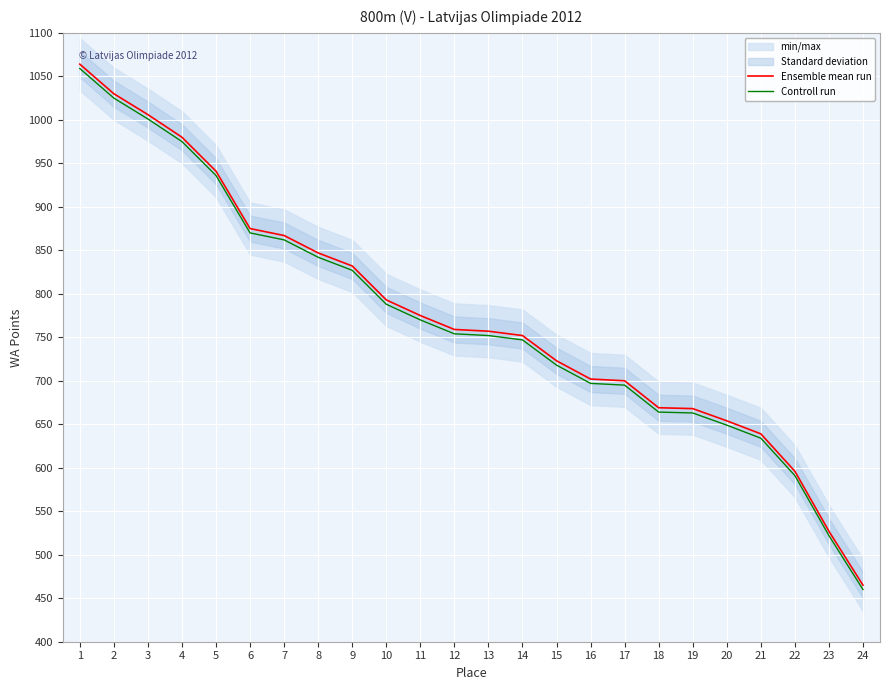

What is the difference between the second highest and minimum values in the Controll run series?

565